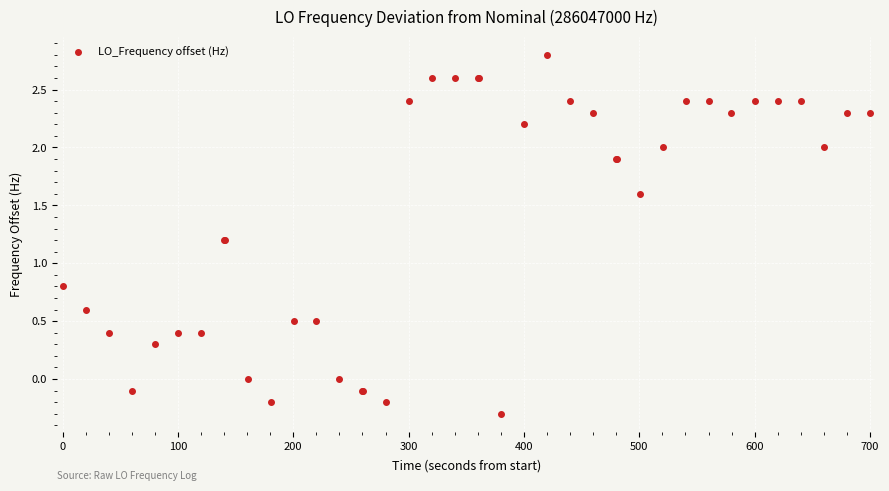

What is the greatest value displayed?

2.8